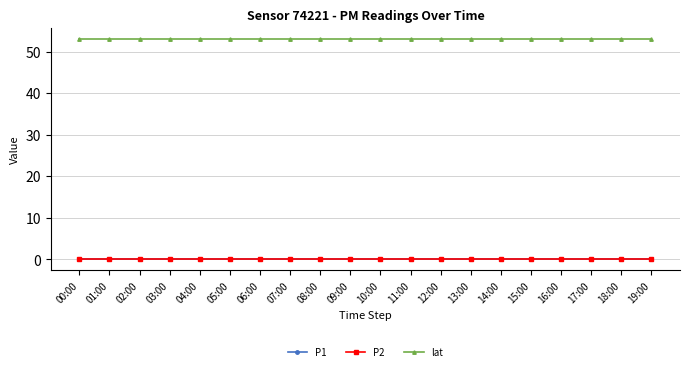

At how many categories does at least one series exceed 49?

20